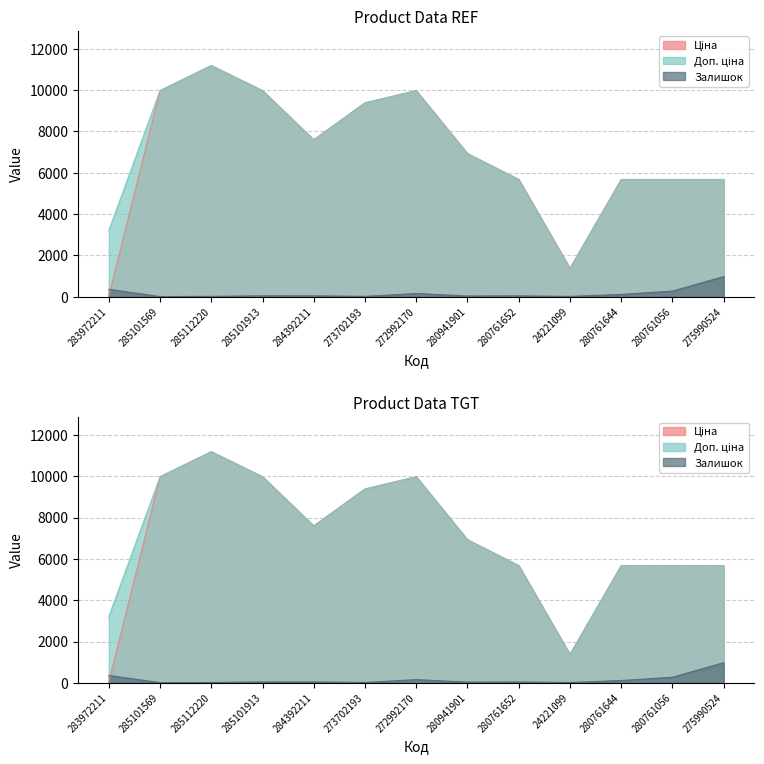

Which category has the highest value in the Ціна series?

285112220